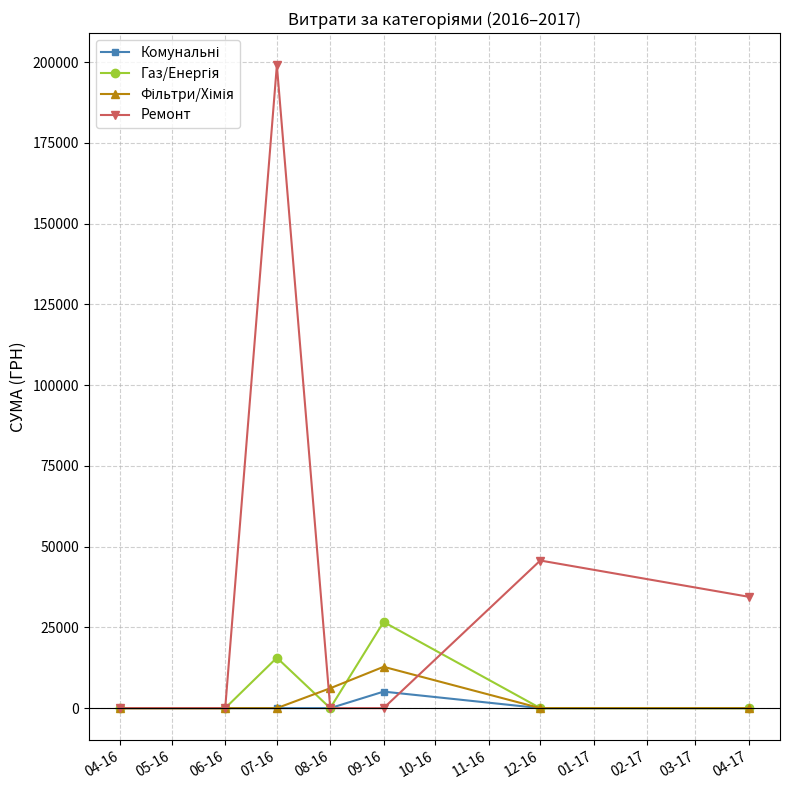

The value of Ремонт at 04-17 is 9944.4. True or false?

False